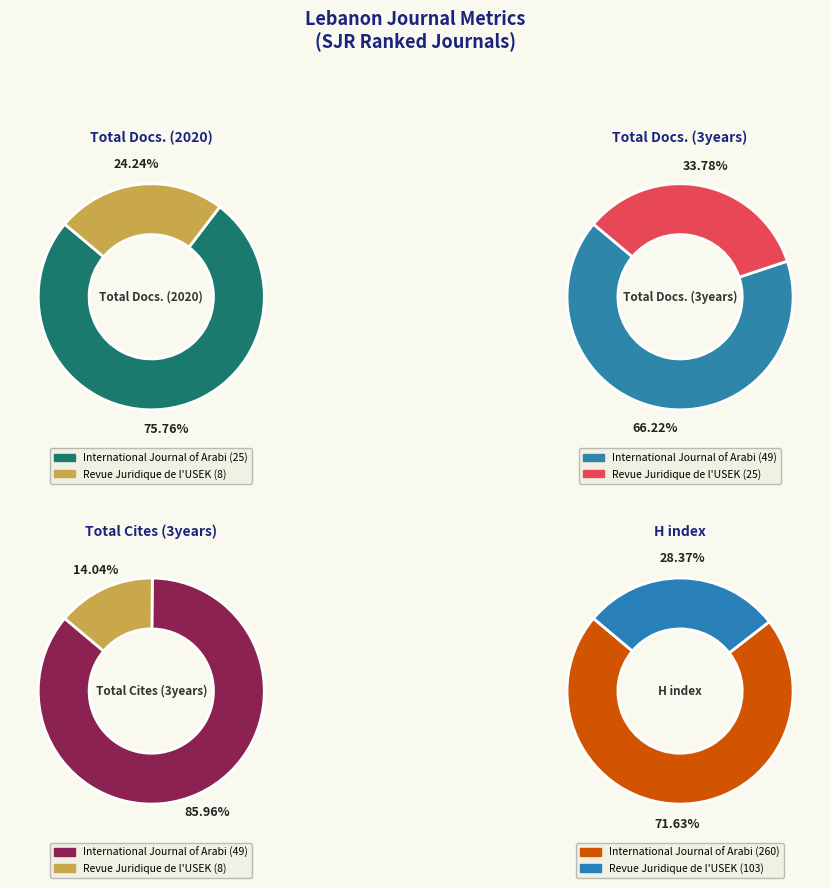

To the nearest percent, what is the average slice percentage?

50%